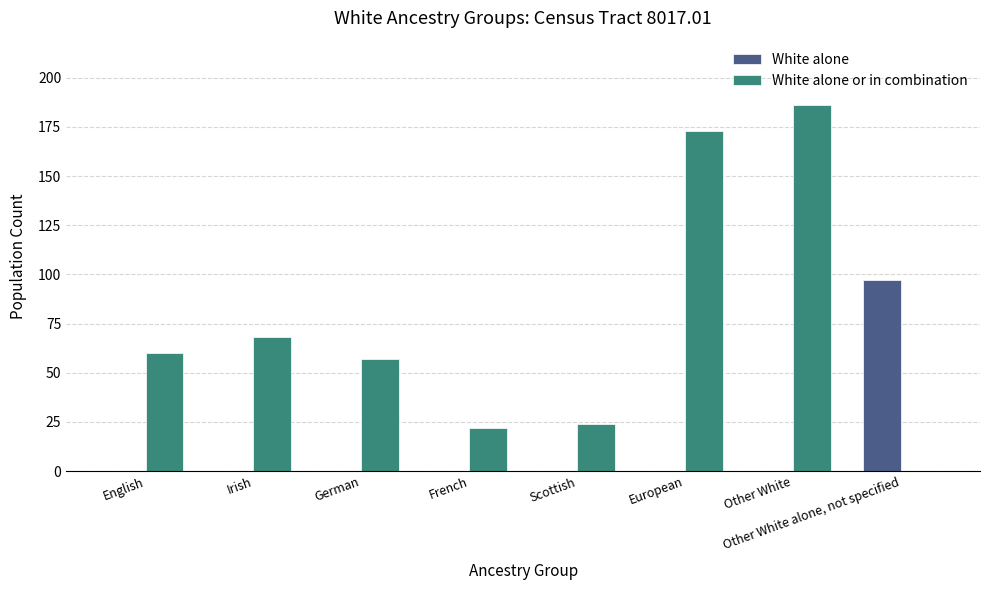

At which category is the sum across all series the highest?

Other White